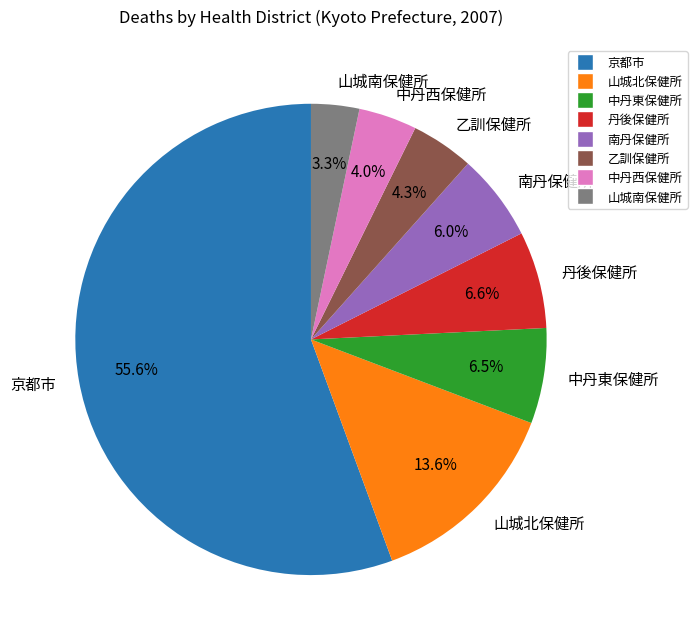

Approximately how many times larger is the value at 南丹保健所 compared to 中丹西保健所?

1.5